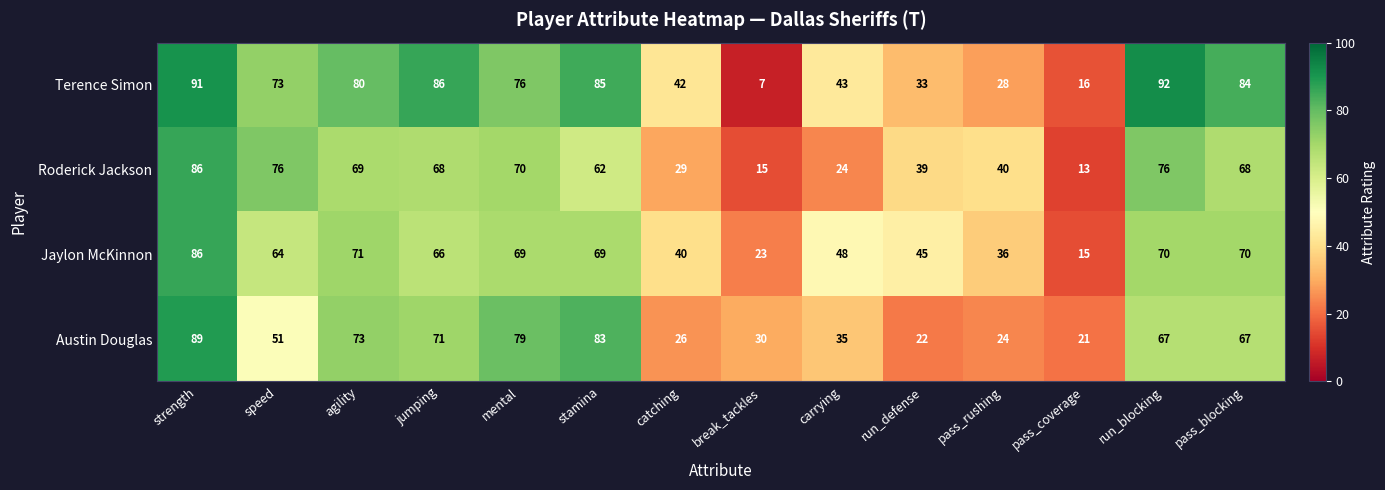

What value does the Terence Simon series have at stamina?

85